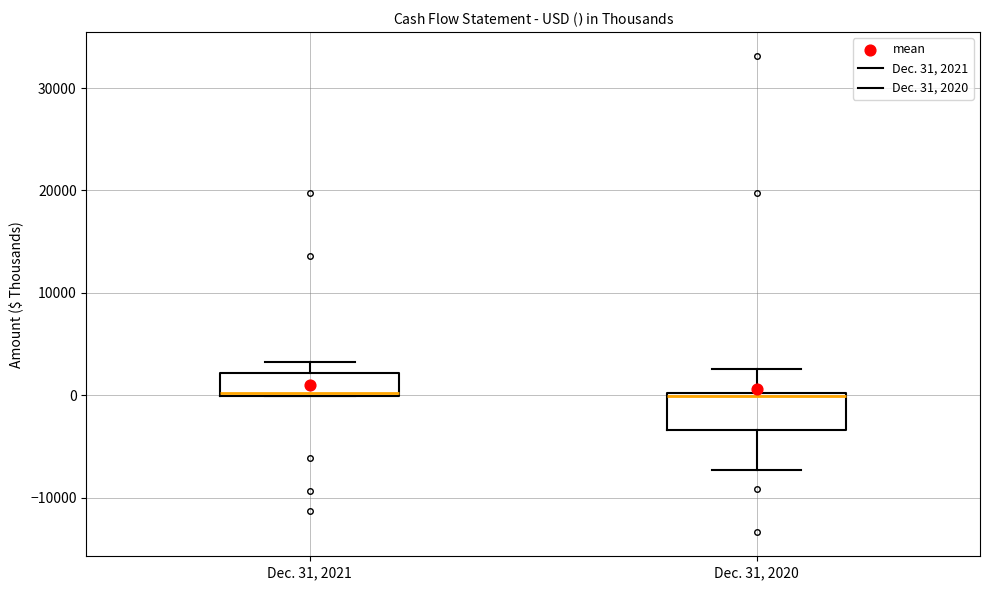

Where does the upper whisker of the box for Dec. 31, 2021 end on the y-axis? The values are not printed on the chart, so give them approximately, as read against the axis.

3000